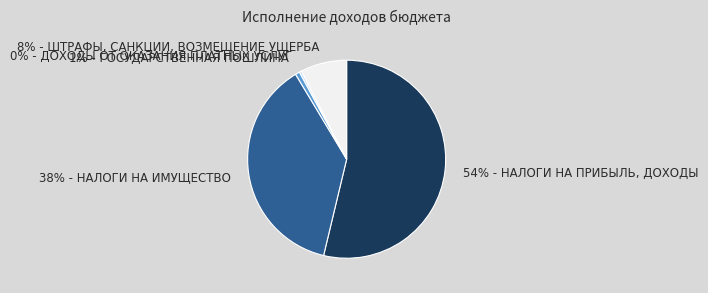

Rank the categories by value from lowest to highest.

0% - ДОХОДЫ ОТ ОКАЗАНИЯ ПЛАТНЫХ УСЛУГ, 1% - ГОСУДАРСТВЕННАЯ ПОШЛИНА, 8% - ШТРАФЫ, САНКЦИИ, ВОЗМЕЩЕНИЕ УЩЕРБА, 38% - НАЛОГИ НА ИМУЩЕСТВО, 54% - НАЛОГИ НА ПРИБЫЛЬ, ДОХОДЫ